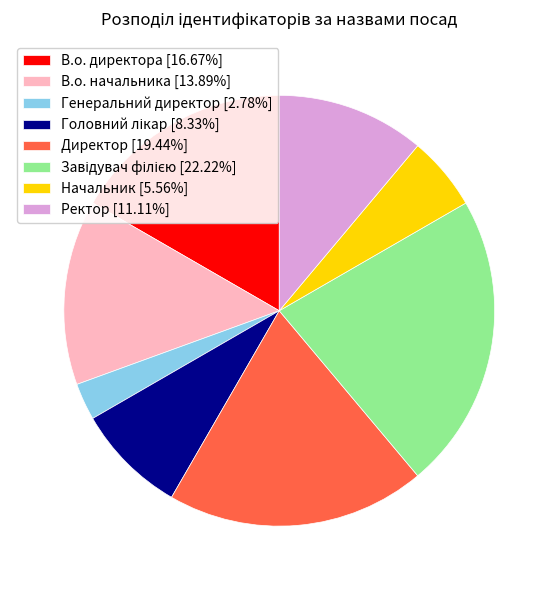

How many slices are in this pie chart?

8